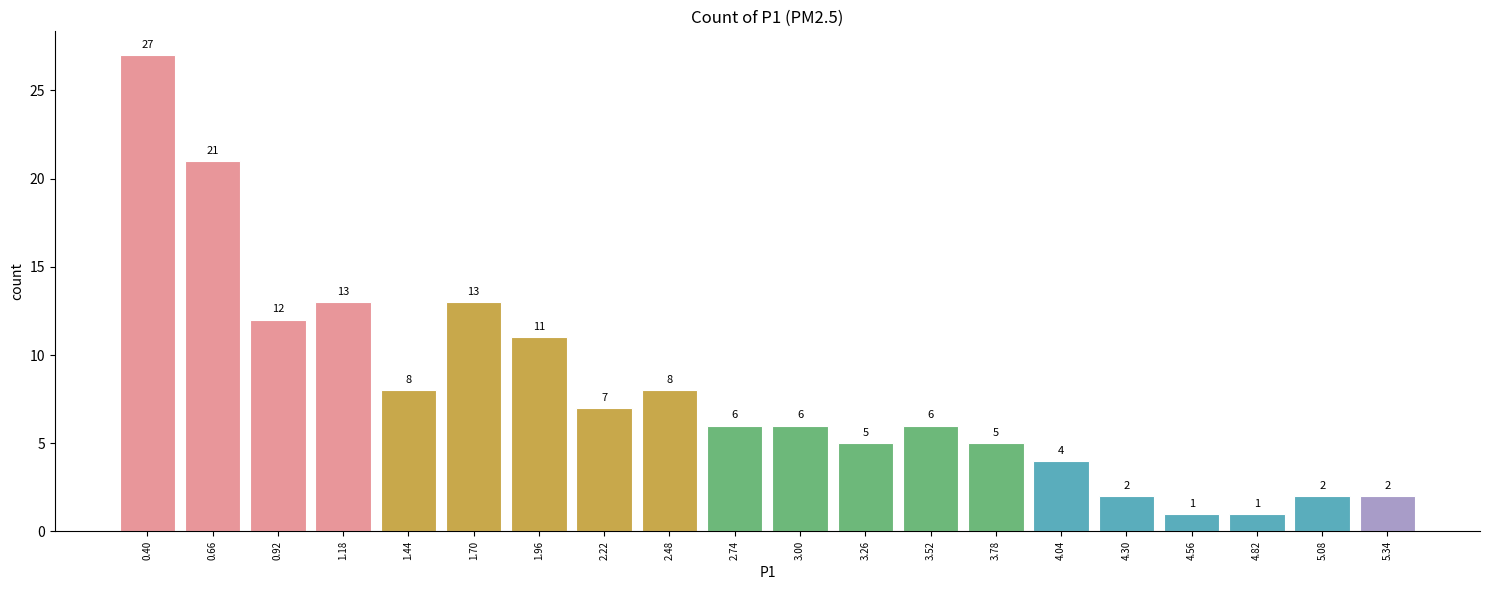

Reading right to left, extract all data points from this chart.

5.34=2	5.08=2	4.82=1	4.56=1	4.30=2	4.04=4	3.78=5	3.52=6	3.26=5	3.00=6	2.74=6	2.48=8	2.22=7	1.96=11	1.70=13	1.44=8	1.18=13	0.92=12	0.66=21	0.40=27